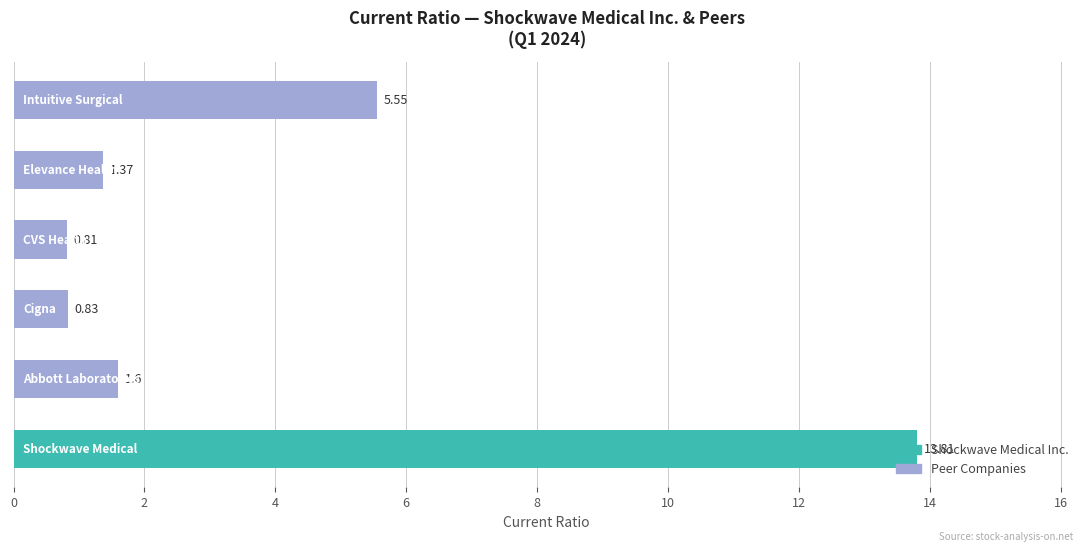

What is the sum of all values?

24.0